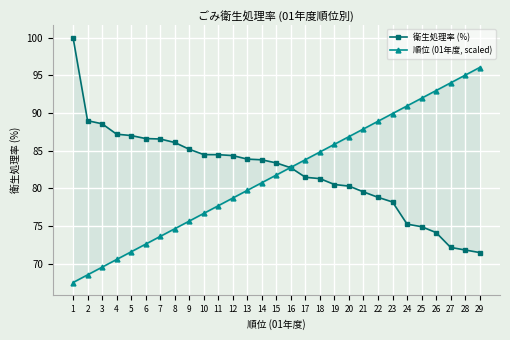

Between 2 and 24, which series saw the biggest shift?

順位 (01年度, scaled)